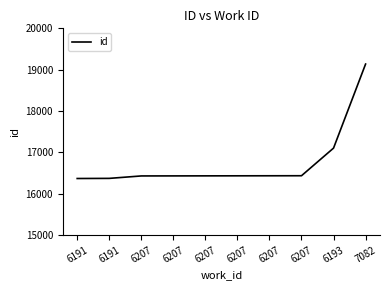

Where is the data nearest to the value 17752?

6193